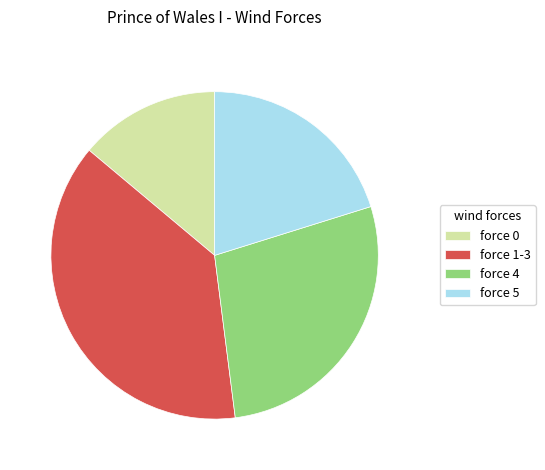

The force 5 slice represents 25% of the pie. True or false?

False